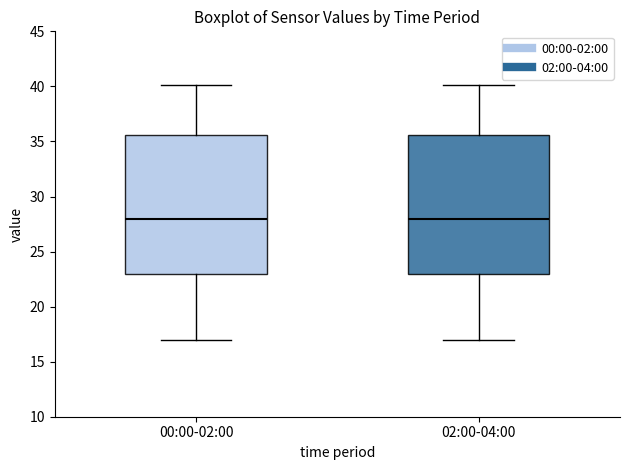

Where is the lower edge of the box for 00:00-02:00 on the y-axis? The values are not printed on the chart, so give them approximately, as read against the axis.

23.0